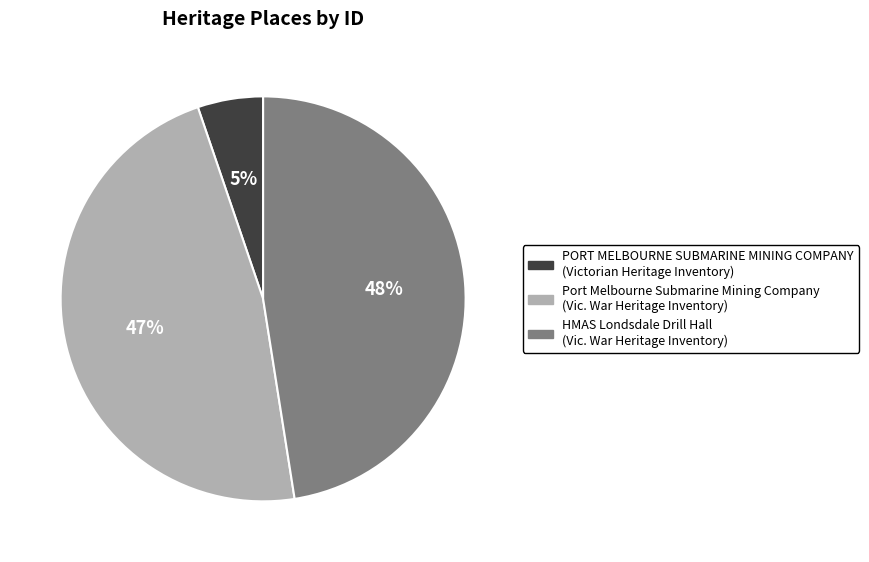

The HMAS Londsdale Drill Hall slice represents 60% of the pie. True or false?

False